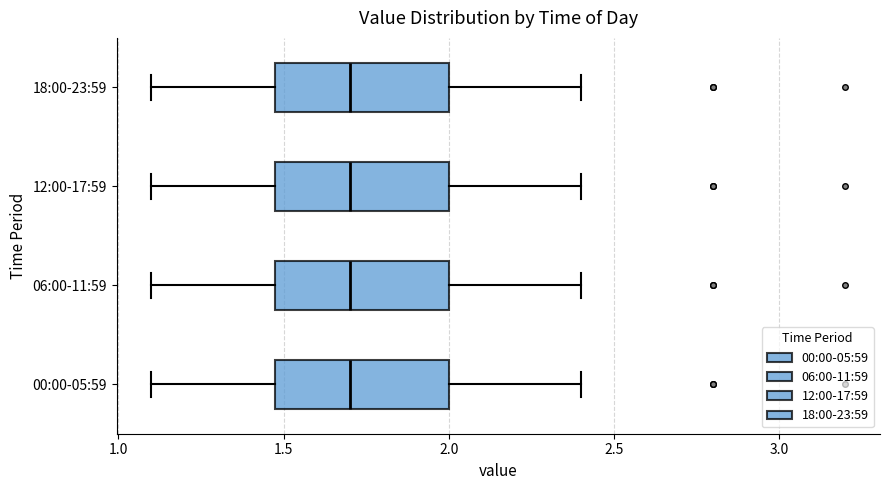

Reading bottom to top, transcribe this box plot: for each box, give where its median line is, the range the box spans, and where its two whiskers end, as read against the x-axis. The values are not printed on the chart, so give them approximately, as read against the axis.

00:00-05:59: median 1.7, box 1.5 to 2.0, whiskers 1.1 to 2.4
06:00-11:59: median 1.7, box 1.5 to 2.0, whiskers 1.1 to 2.4
12:00-17:59: median 1.7, box 1.5 to 2.0, whiskers 1.1 to 2.4
18:00-23:59: median 1.7, box 1.5 to 2.0, whiskers 1.1 to 2.4